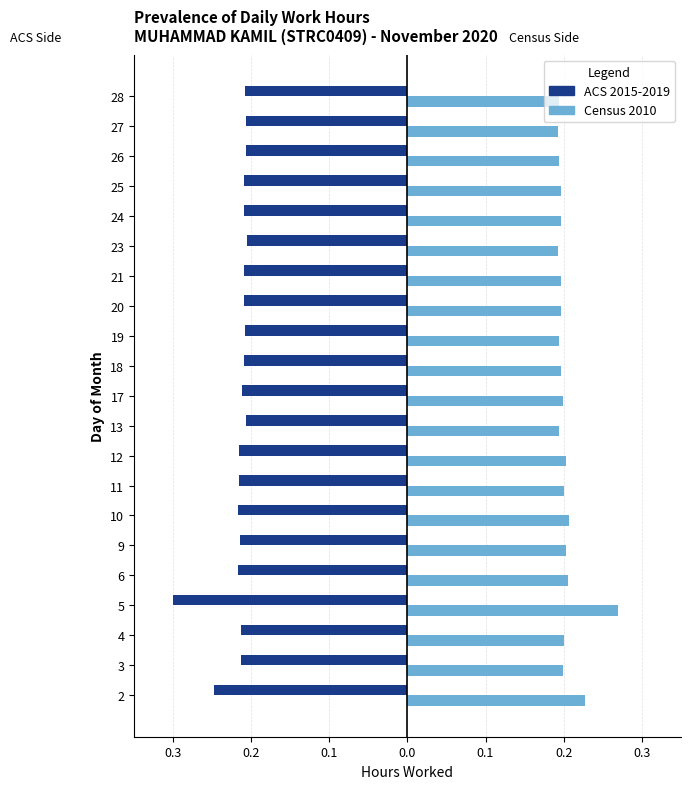

What are all the series names shown in the legend?

ACS 2015-2019, Census 2010